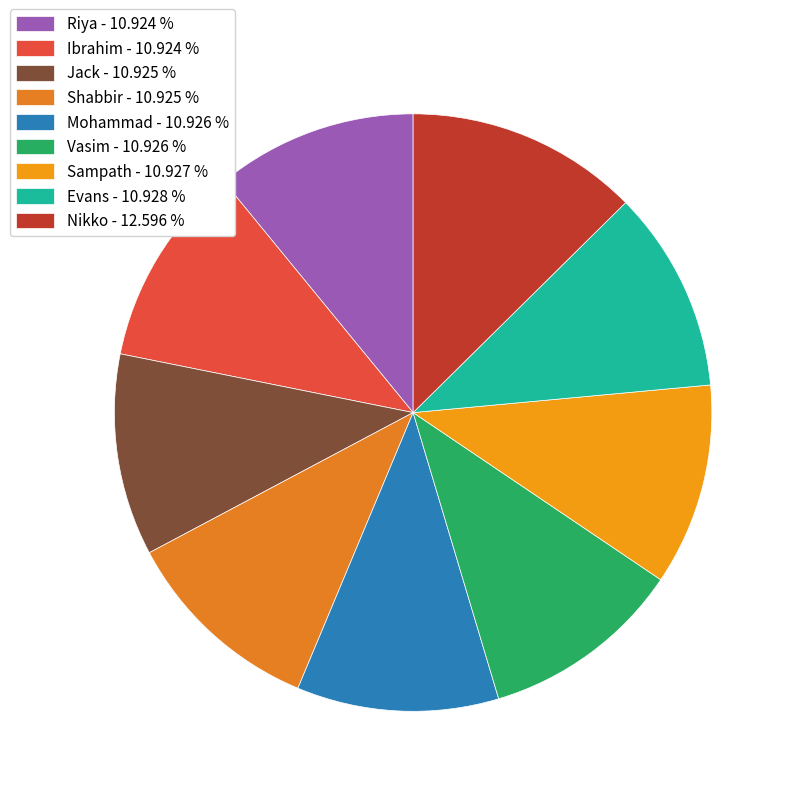

Which category has the biggest portion of the pie?

Nikko